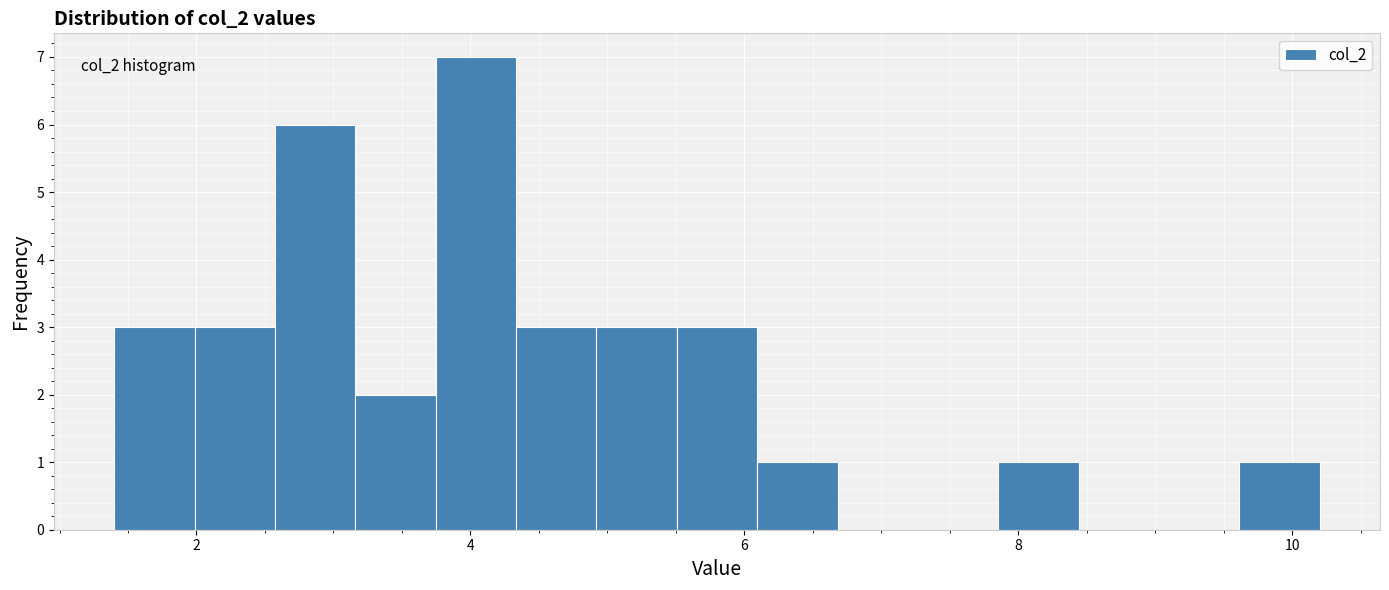

Around what value on the x-axis is the tallest bar? Give the approximate position of its centre, as read against the axis.

4.0